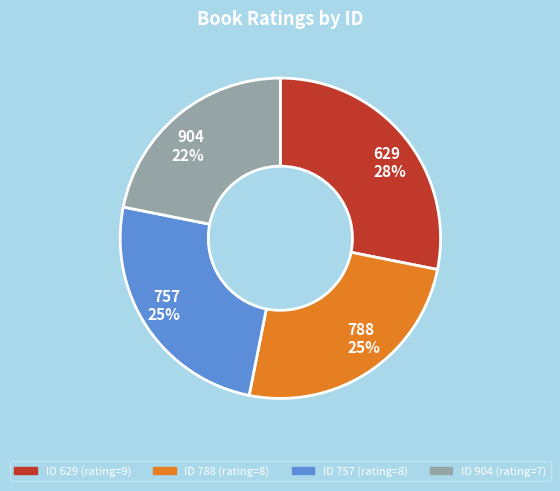

Approximately how many times larger is the value at 788 compared to 757?

1.0